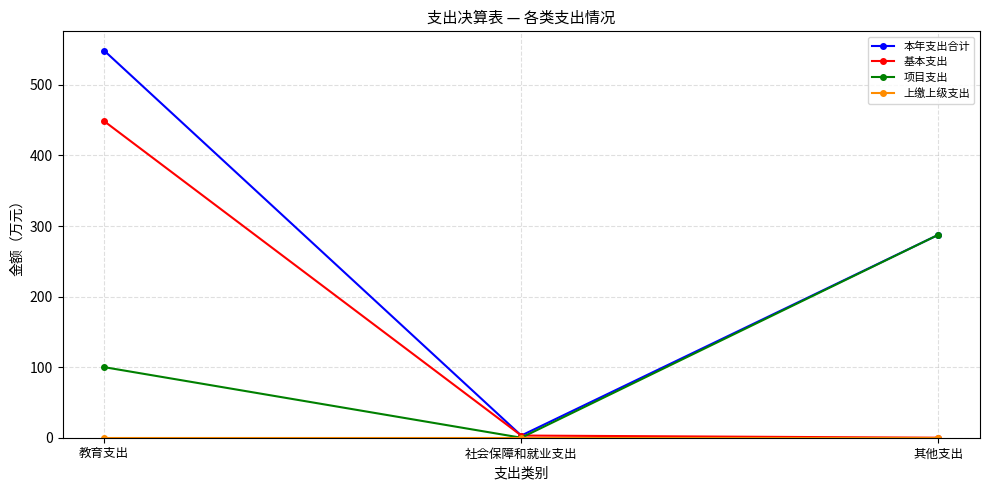

True or false: 项目支出 has a value of 500.4 at 其他支出.

False